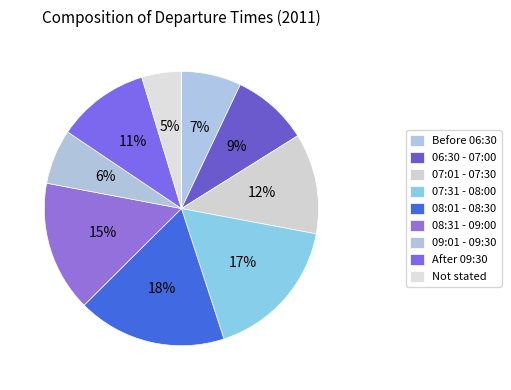

Rank the categories by value from highest to lowest.

08:01 - 08:30, 07:31 - 08:00, 08:31 - 09:00, 07:01 - 07:30, After 09:30, 06:30 - 07:00, Before 06:30, 09:01 - 09:30, Not stated